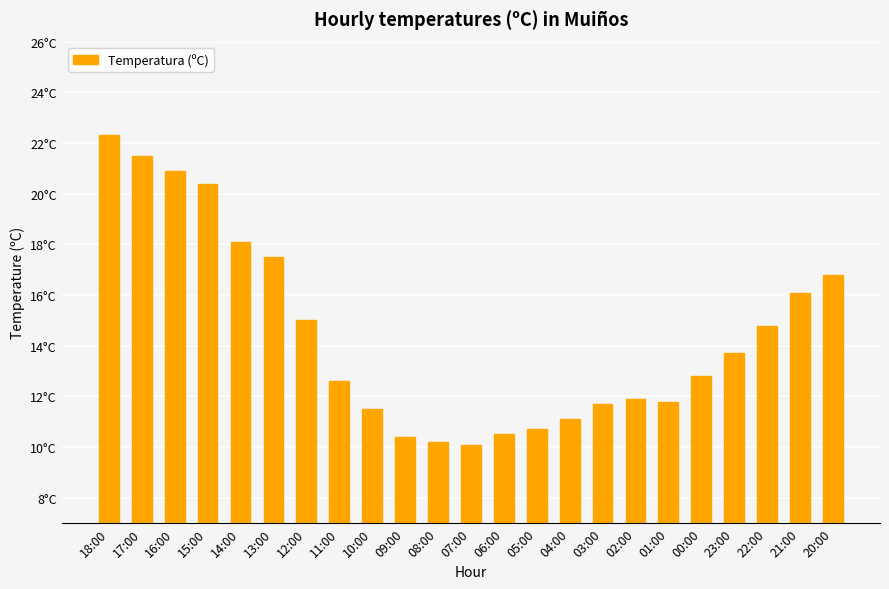

Are the bars grouped side by side (vs. stacked)?

No